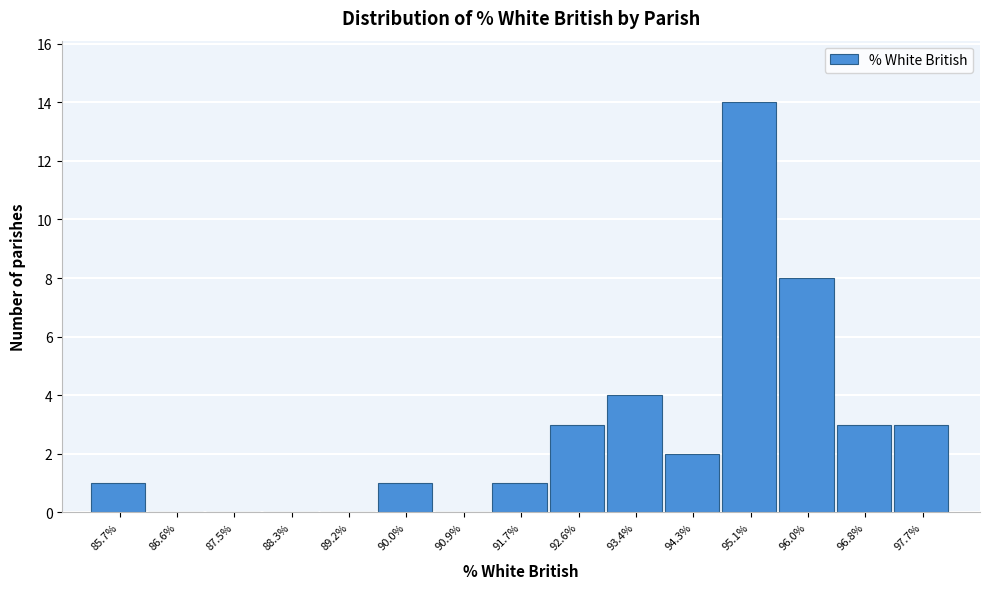

Reading right to left, extract all data points from this chart.

97.7%=3	96.8%=3	96.0%=8	95.1%=14	94.3%=2	93.4%=4	92.6%=3	91.7%=1	90.9%=0	90.0%=1	89.2%=0	88.3%=0	87.5%=0	86.6%=0	85.7%=1